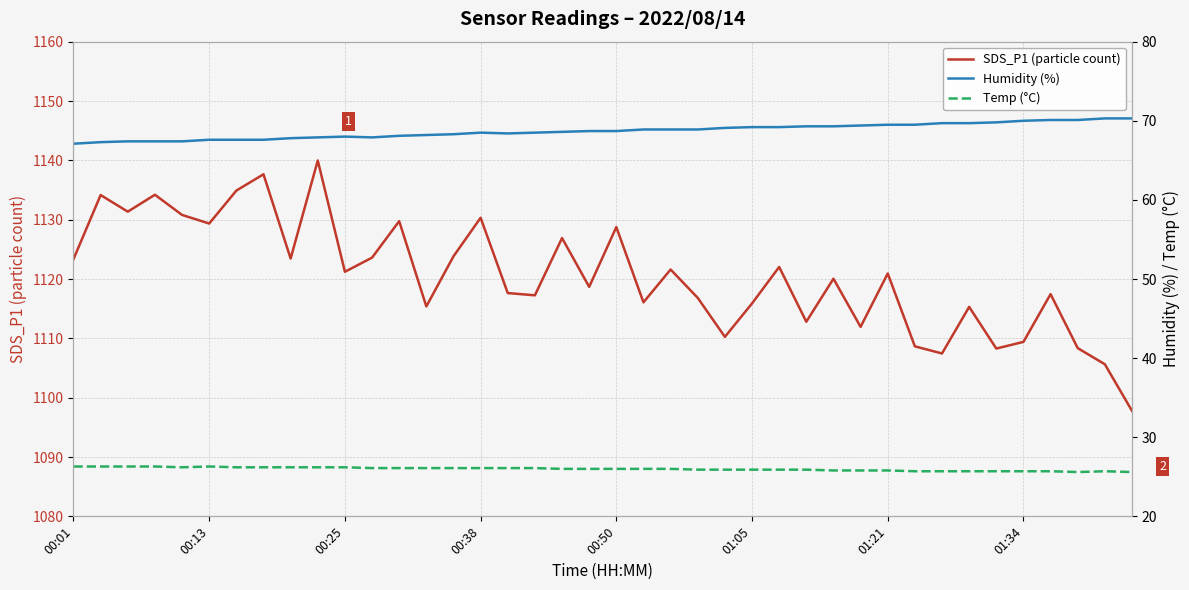

Reading left to right, extract all data points from this chart.

SDS_P1 (particle count): 1123.3	1134.2	1131.3	1134.2	1130.8	1129.3	1134.9	1137.7	1123.5	1140.0	1121.2	1123.6	1129.8	1115.4	1123.8	1130.3	1117.6	1117.2	1126.9	1118.7	1128.8	1116.1	1121.6	1116.8	1110.2	1115.9	1122.0	1112.8	1120.0	1111.9	1120.9	1108.7	1107.5	1115.3	1108.3	1109.4	1117.5	1108.3	1105.6	1097.8
Humidity (%): 67.1	67.3	67.4	67.4	67.4	67.6	67.6	67.6	67.8	67.9	68.0	67.9	68.1	68.2	68.3	68.5	68.4	68.5	68.6	68.7	68.7	68.9	68.9	68.9	69.1	69.2	69.2	69.3	69.3	69.4	69.5	69.5	69.7	69.7	69.8	70.0	70.1	70.1	70.3	70.3
Temp (°C): 26.3	26.3	26.3	26.3	26.2	26.3	26.2	26.2	26.2	26.2	26.2	26.1	26.1	26.1	26.1	26.1	26.1	26.1	26.0	26.0	26.0	26.0	26.0	25.9	25.9	25.9	25.9	25.9	25.8	25.8	25.8	25.7	25.7	25.7	25.7	25.7	25.7	25.6	25.7	25.6